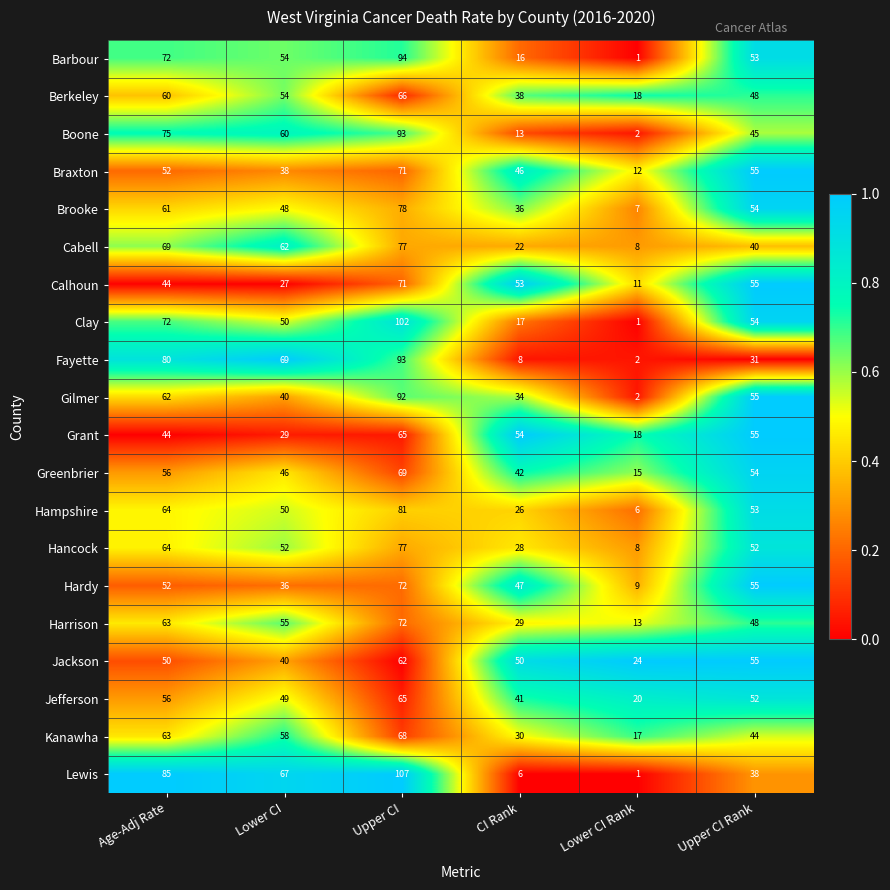

Which series has the largest total across all categories?

Lewis